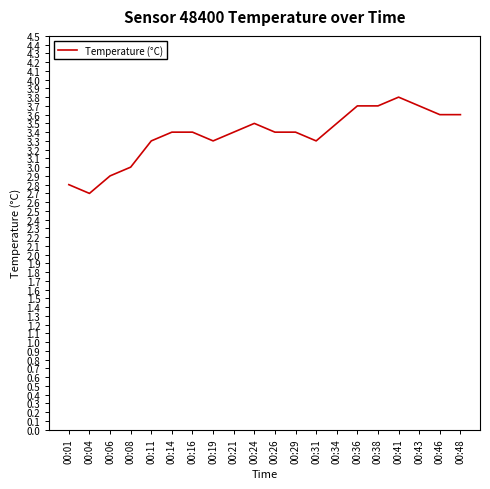

What is the ratio of the value at 00:41 to the value at 00:24?

1.1